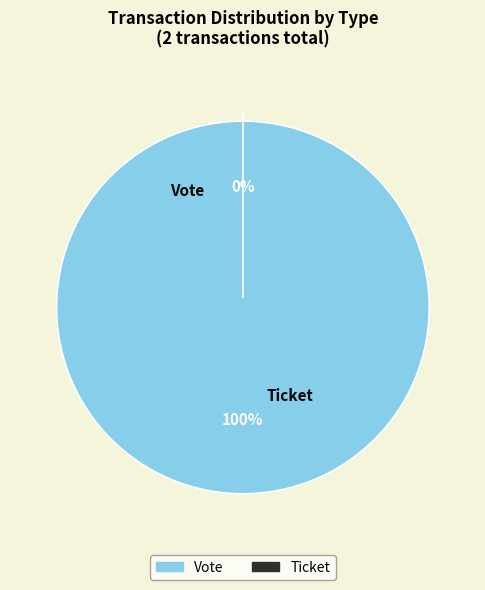

How many slices are in this pie chart?

2